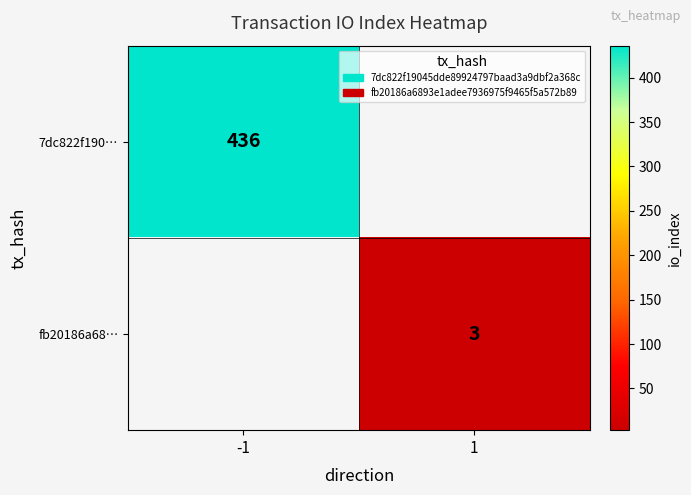

Which label corresponds to the largest value in the chart?

-1